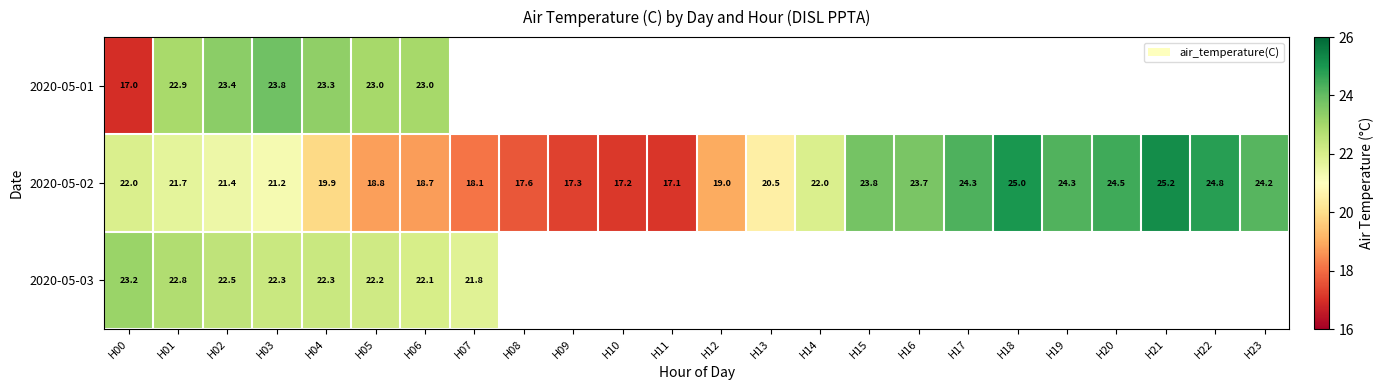

How many data points in 2020-05-02 are less than 21?

10